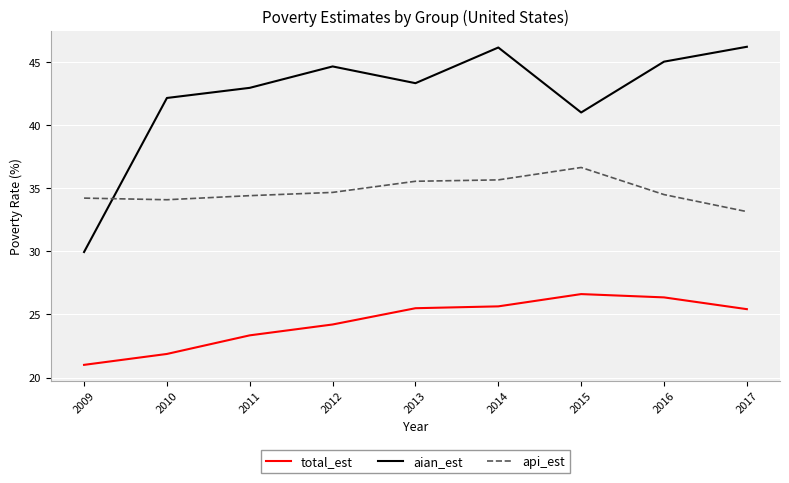

What is the difference between the second highest and minimum values in the aian_est series?

16.2